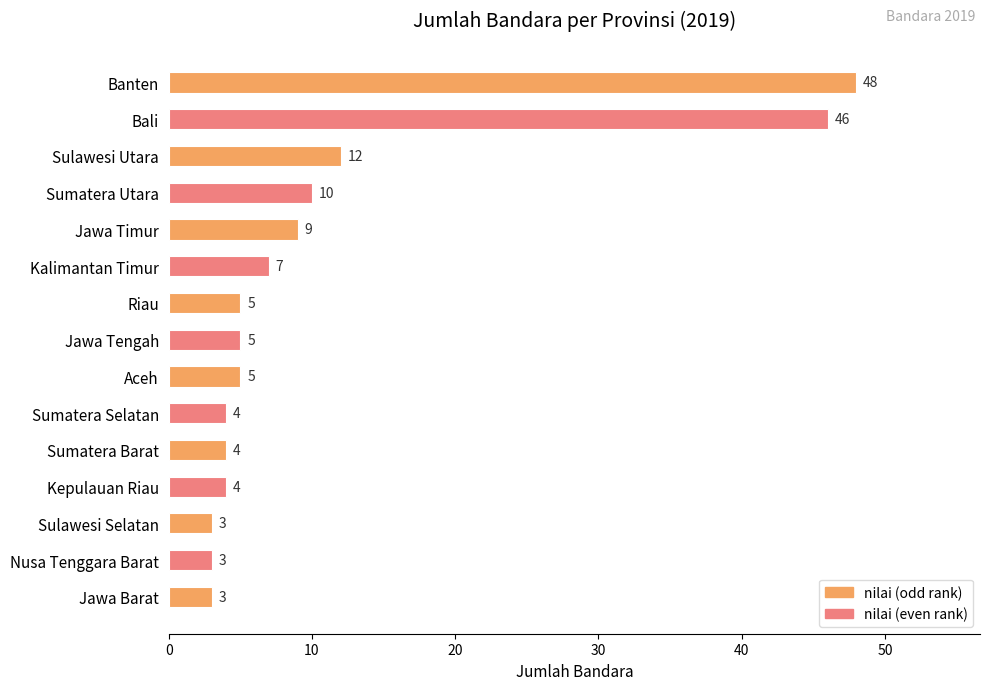

What is the difference between the maximum and minimum values?

45